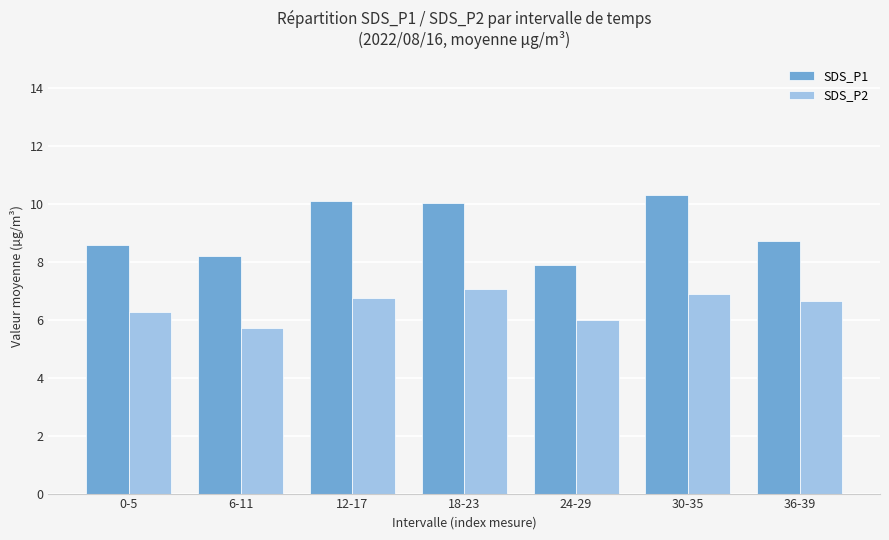

What value does the SDS_P2 series have at 24-29?

6.0